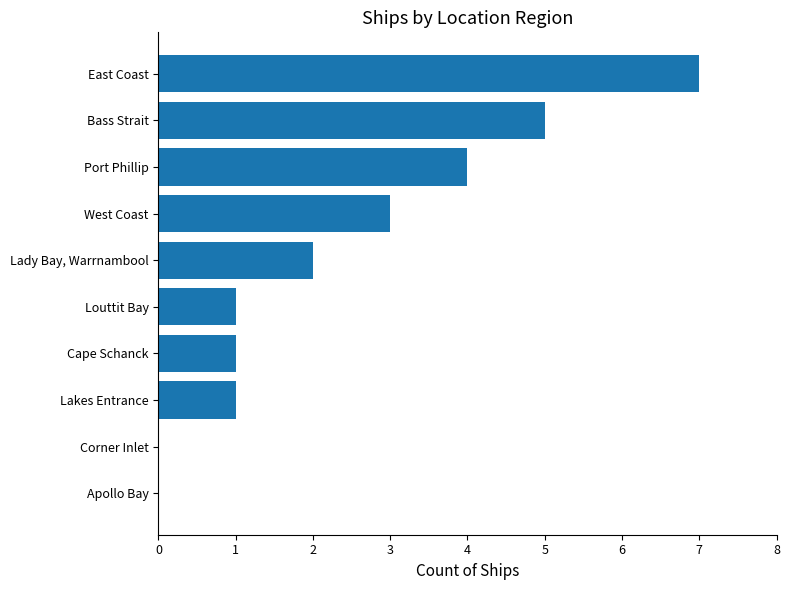

Are the bars horizontal?

Yes